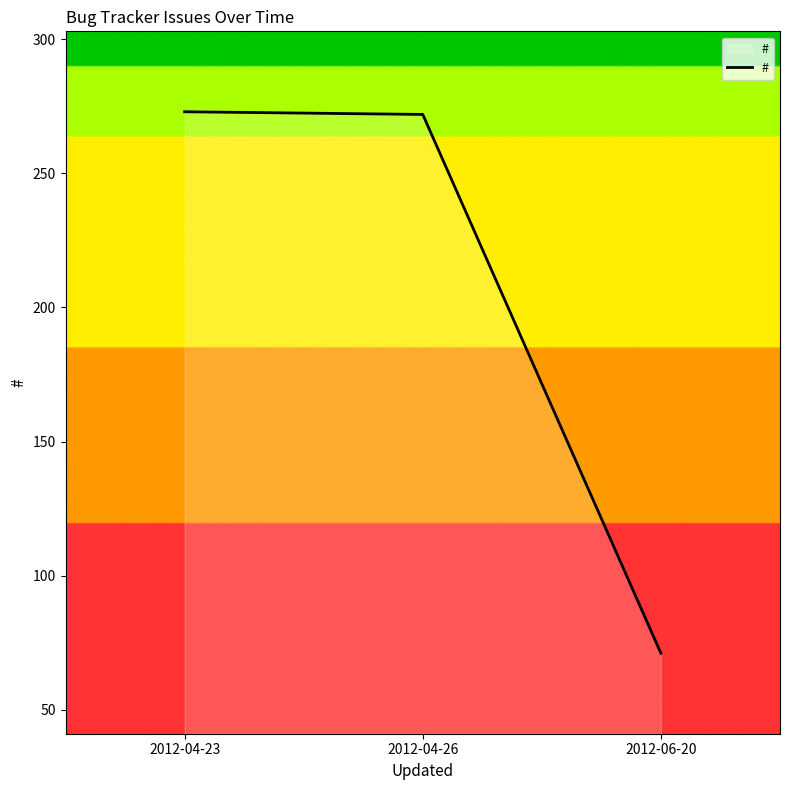

Count the number of data series in this chart.

1